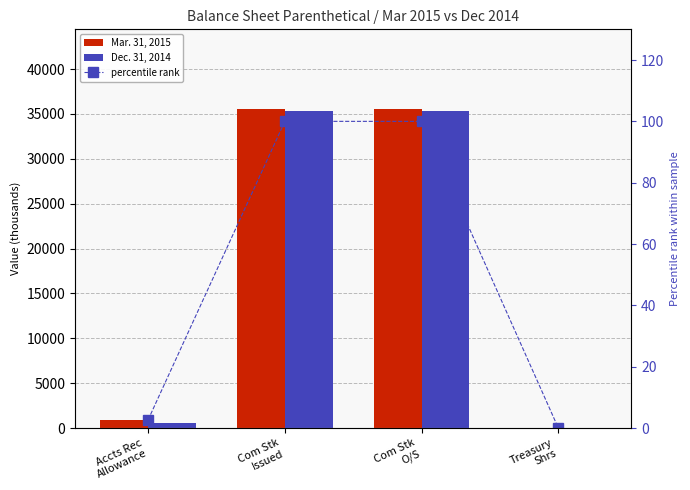

Reading right to left, transcribe all the data shown in this chart.

Mar. 31, 2015: Treasury
Shrs=2.0	Com Stk
O/S=35537.0	Com Stk
Issued=35539.0	Accts Rec
Allowance=946.0
Dec. 31, 2014: Treasury
Shrs=2.0	Com Stk
O/S=35279.0	Com Stk
Issued=35281.0	Accts Rec
Allowance=525.0
percentile rank: Treasury
Shrs=0.0	Com Stk
O/S=100.0	Com Stk
Issued=100.0	Accts Rec
Allowance=2.7